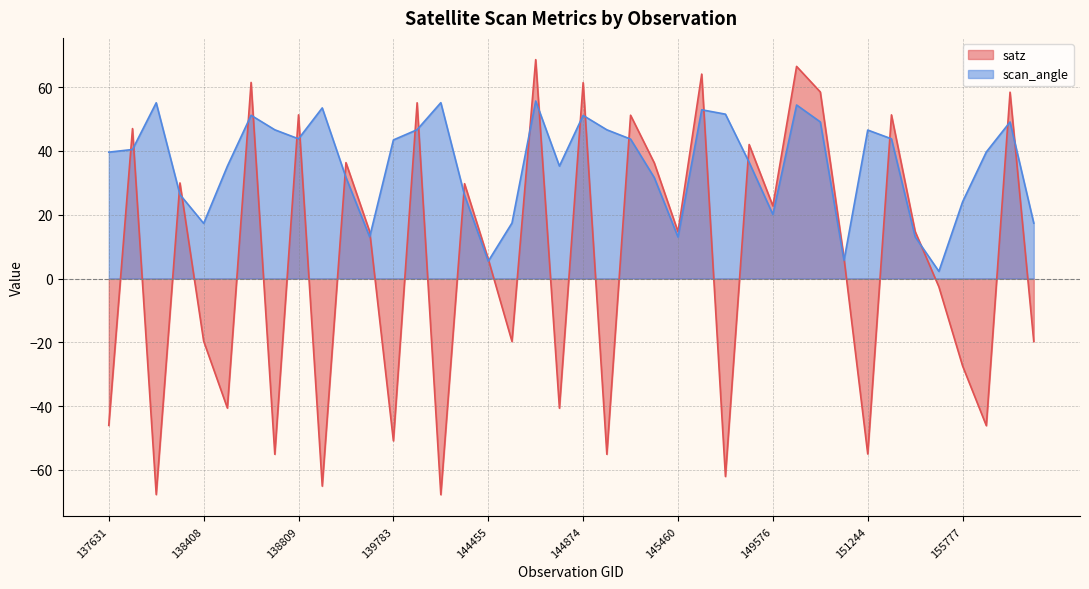

List the labels in order of scan_angle value, largest first.

144673, 144246, 138010, 149958, 138994, 145856, 149370, 138615, 144874, 150144, 155971, 139797, 138796, 145054, 151244, 138809, 151257, 145068, 139783, 137836, 155961, 137631, 149385, 144859, 138603, 139009, 145266, 138022, 144263, 155777, 149576, 144659, 156693, 138408, 154446, 139201, 145460, 150700, 144455, 155595